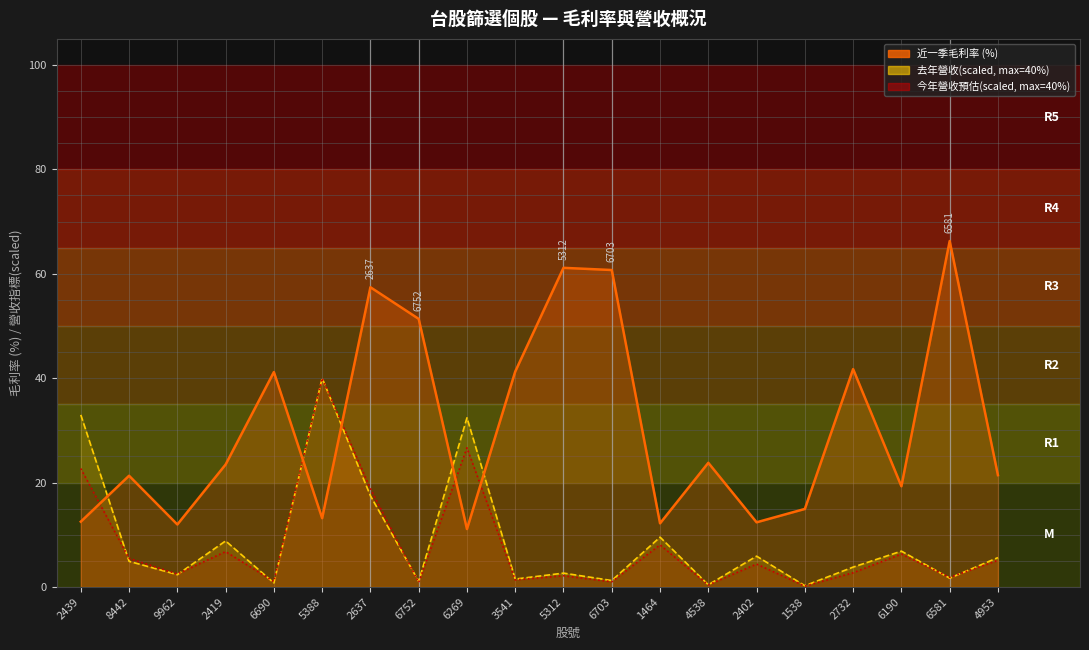

How many intersections are there between 去年營收(scaled) and 今年營收預估(scaled)?

6